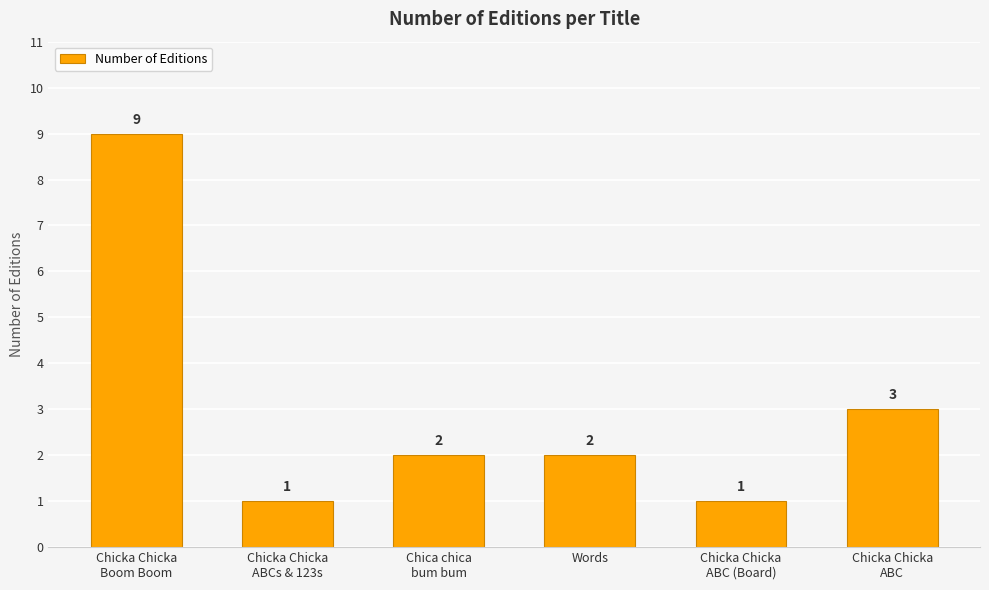

Reading right to left, transcribe all the data shown in this chart.

3	1	2	2	1	9